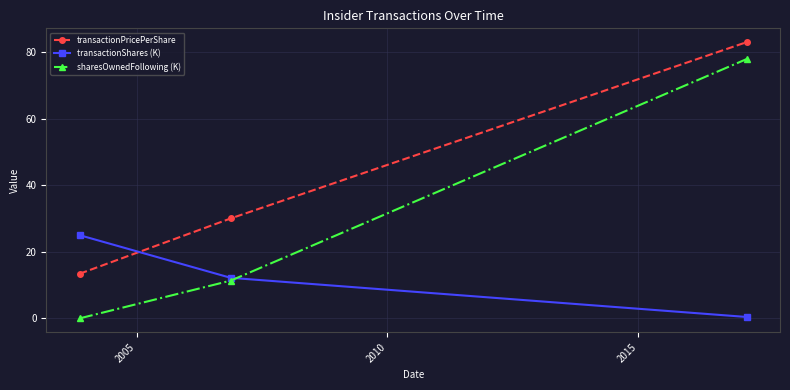

Which series has the widest spread of values?

sharesOwnedFollowing (K)